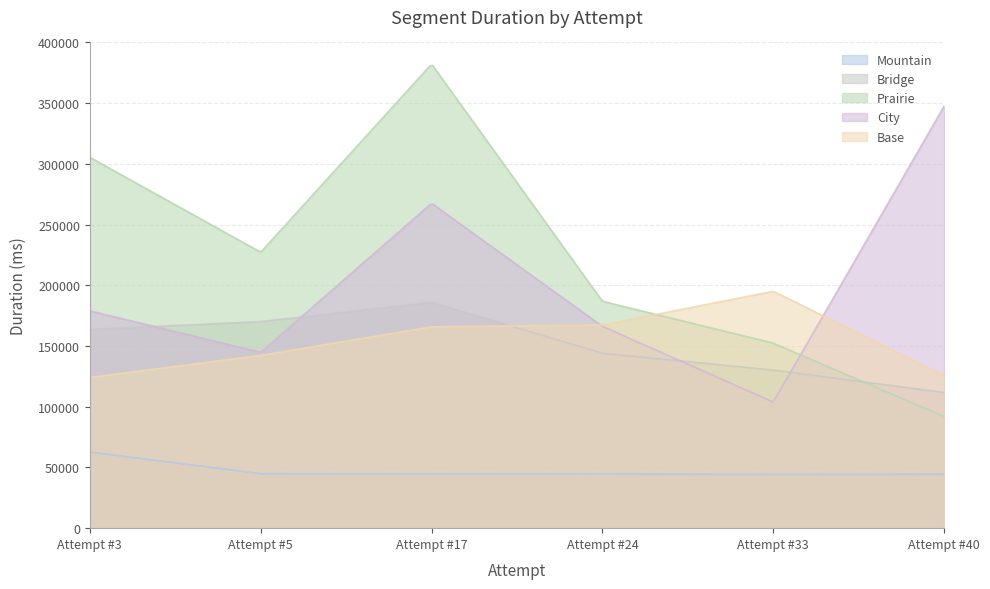

In Mountain, how many points are higher than both neighbors (excluding endpoints)?

1